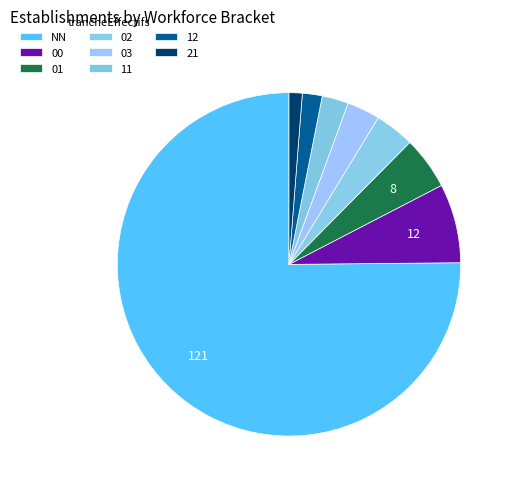

How many segments does this pie chart have?

8